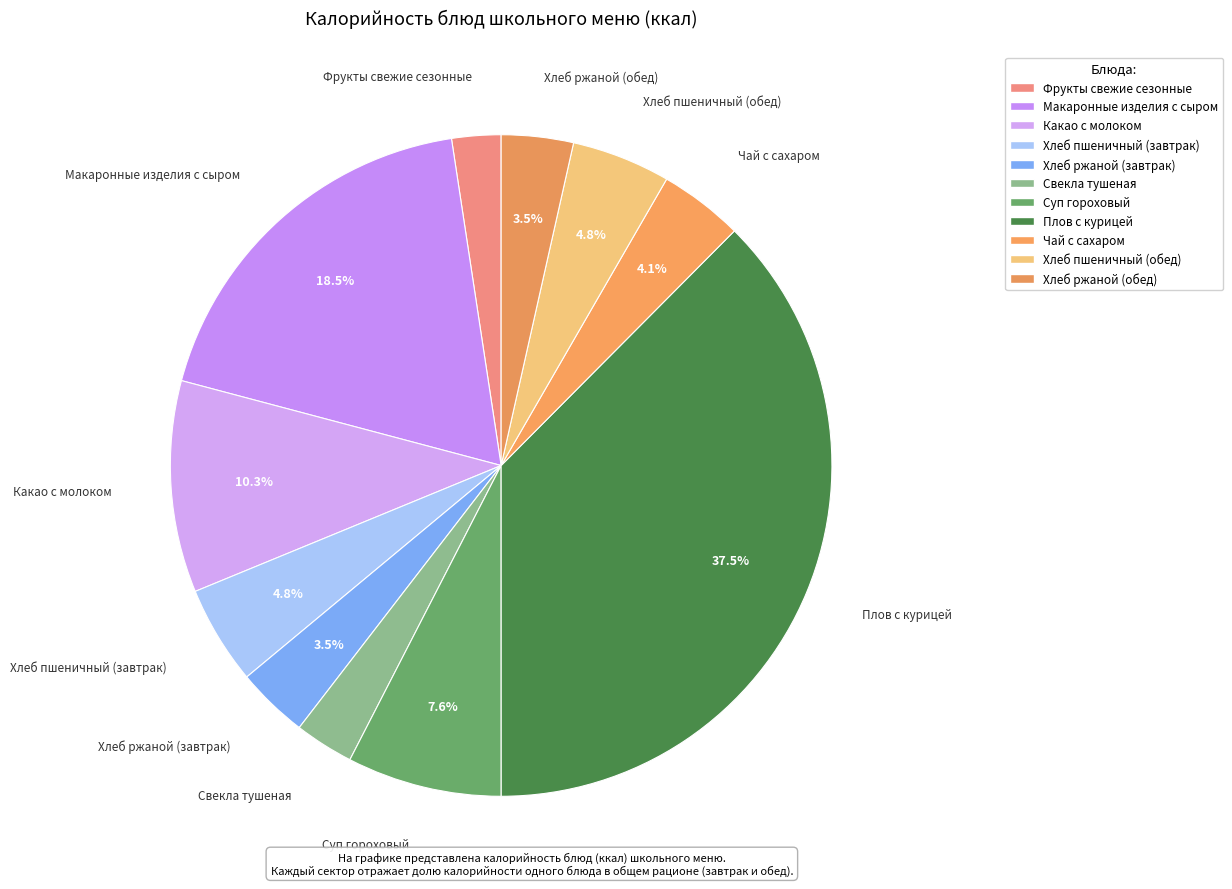

True or false: Хлеб пшеничный (завтрак) accounts for 20% of the total.

False